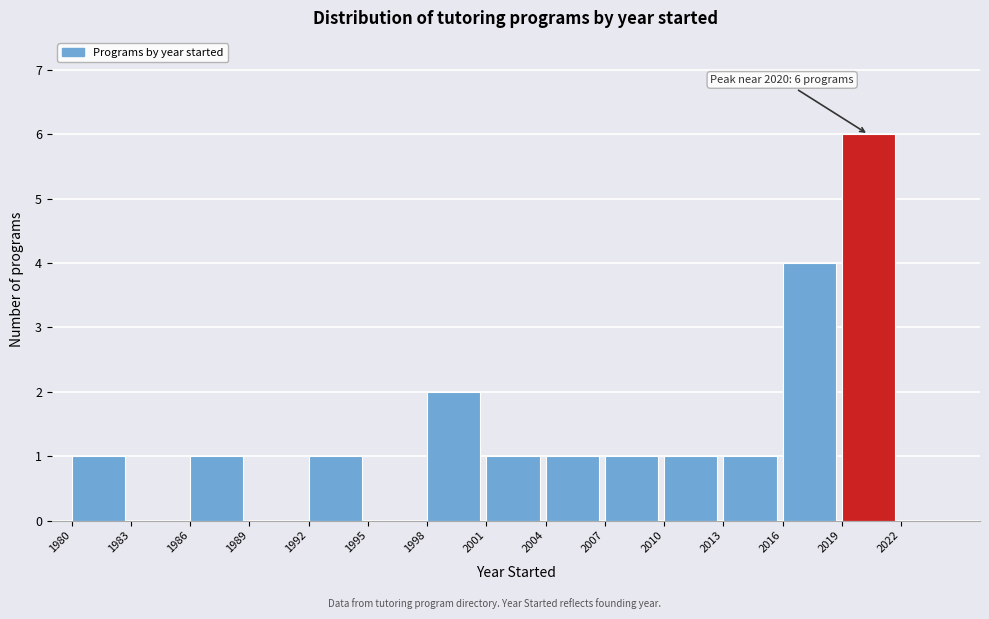

Which range on the x-axis has the tallest bar?

2019 to 2022